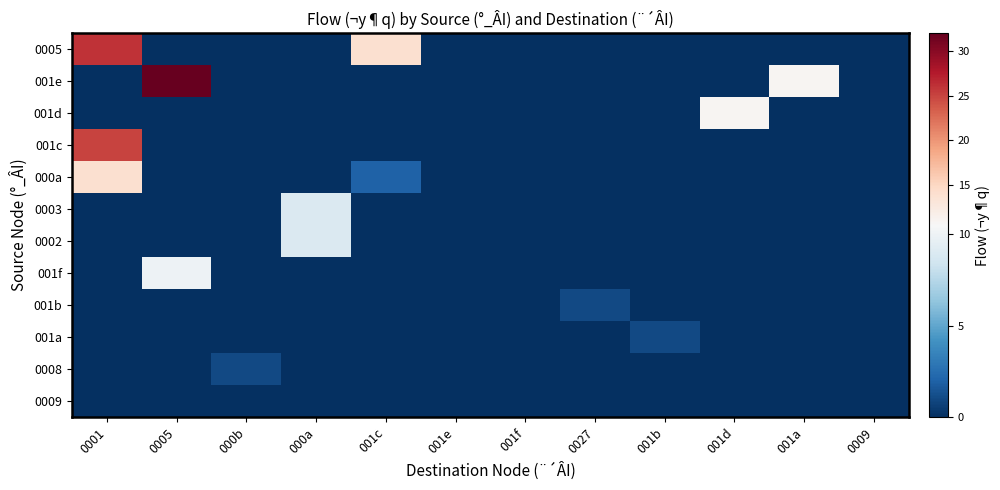

Rank the series at 001f from highest to lowest value.

0005, 001e, 001d, 001c, 000a, 0003, 0002, 001f, 001b, 001a, 0008, 0009